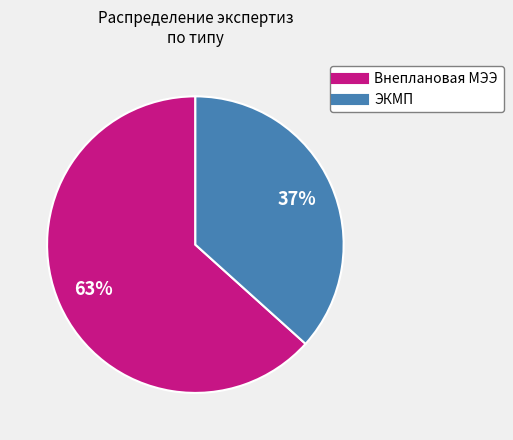

Rank the categories by value from lowest to highest.

ЭКМП, Внеплановая МЭЭ